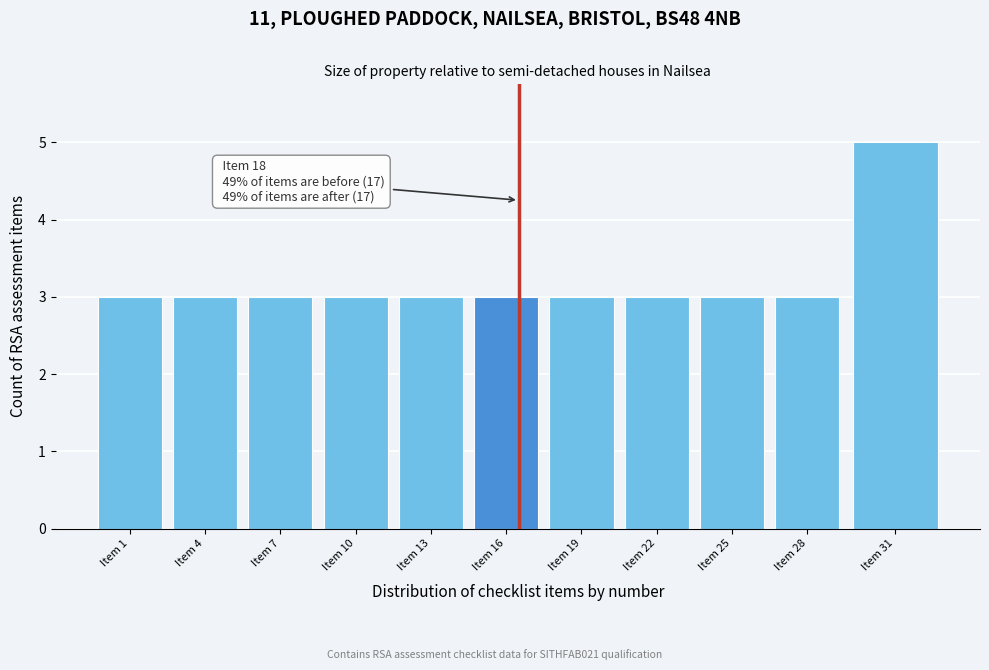

Reading left to right, extract all data points from this chart.

3	3	3	3	3	3	3	3	3	3	5